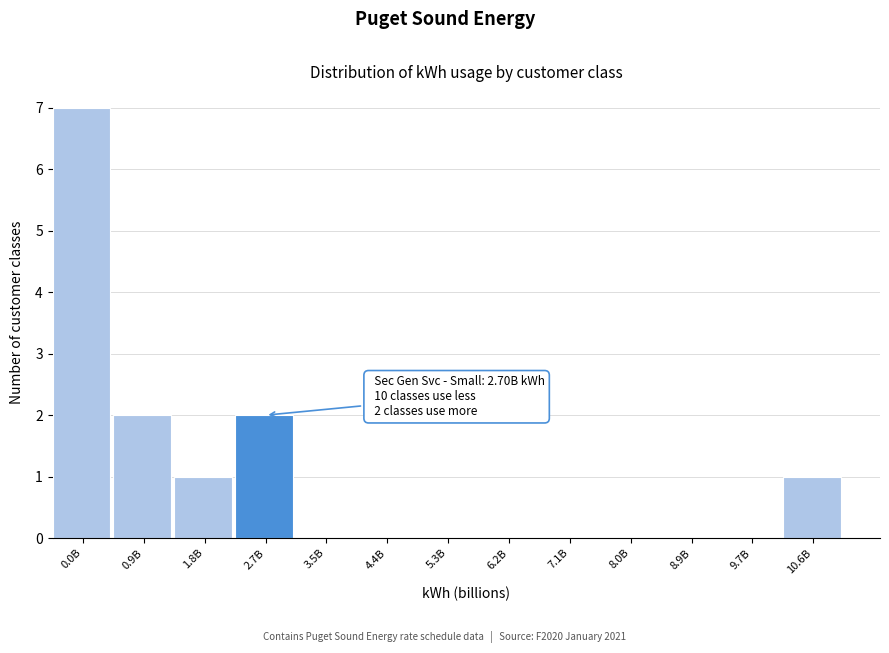

Reading left to right, list all the values displayed in this chart.

0.0B=7	0.9B=2	1.8B=1	2.7B=2	3.5B=0	4.4B=0	5.3B=0	6.2B=0	7.1B=0	8.0B=0	8.9B=0	9.7B=0	10.6B=1